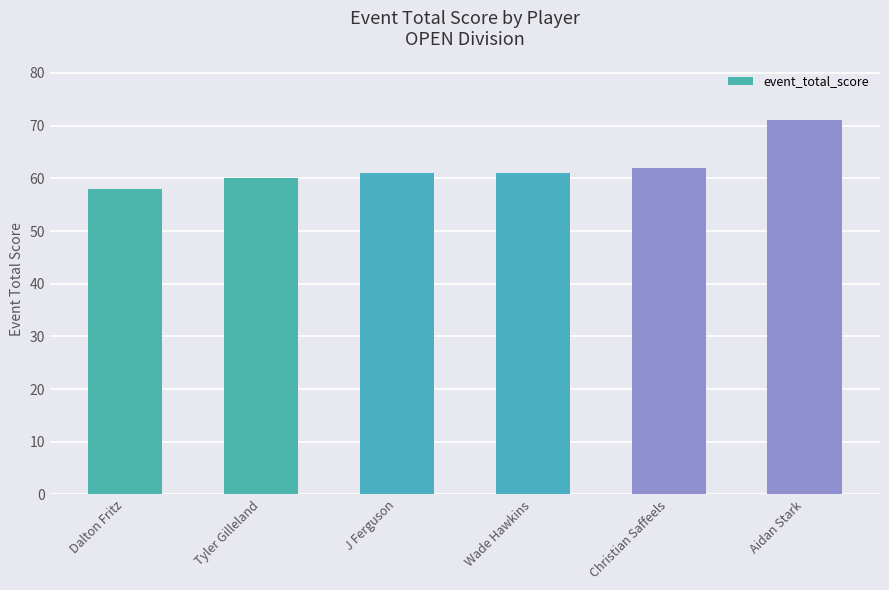

The value at Christian Saffeels is 62. True or false?

True